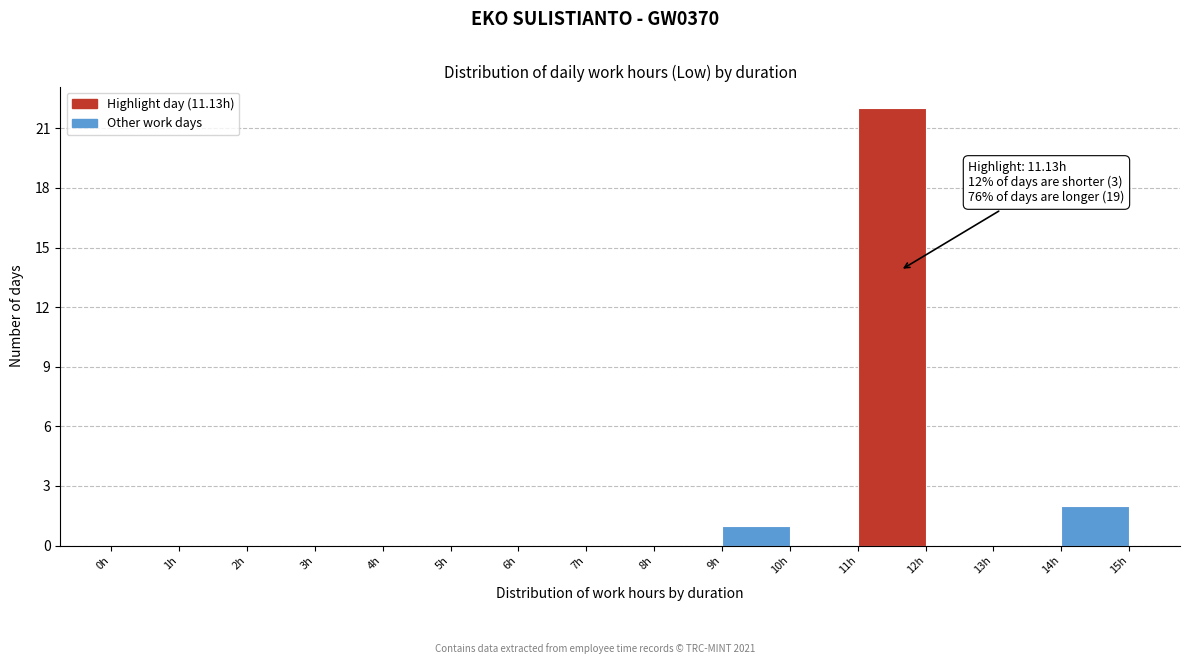

Over which range of the x-axis is the bar tallest?

11 to 12